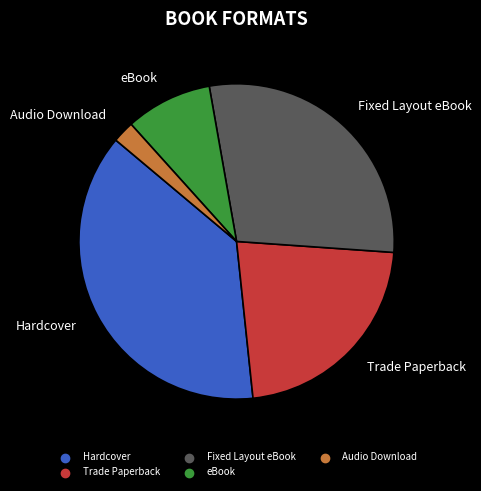

Does any single category account for the majority?

No